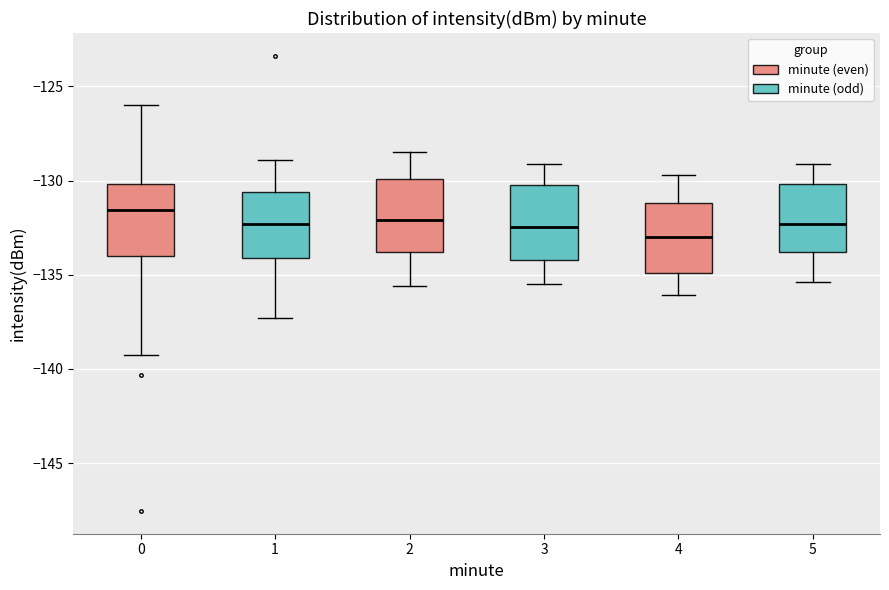

Reading left to right, transcribe this box plot: for each box, give where its median line is, the range the box spans, and where its two whiskers end, as read against the y-axis. The values are not printed on the chart, so give them approximately, as read against the axis.

0: median -131.5, box -134.0 to -130.0, whiskers -139.5 to -126.0
1: median -132.5, box -134.0 to -130.5, whiskers -137.5 to -129.0
2: median -132.0, box -134.0 to -130.0, whiskers -135.5 to -128.5
3: median -132.5, box -134.0 to -130.0, whiskers -135.5 to -129.0
4: median -133.0, box -135.0 to -131.0, whiskers -136.0 to -129.5
5: median -132.5, box -134.0 to -130.0, whiskers -135.5 to -129.0